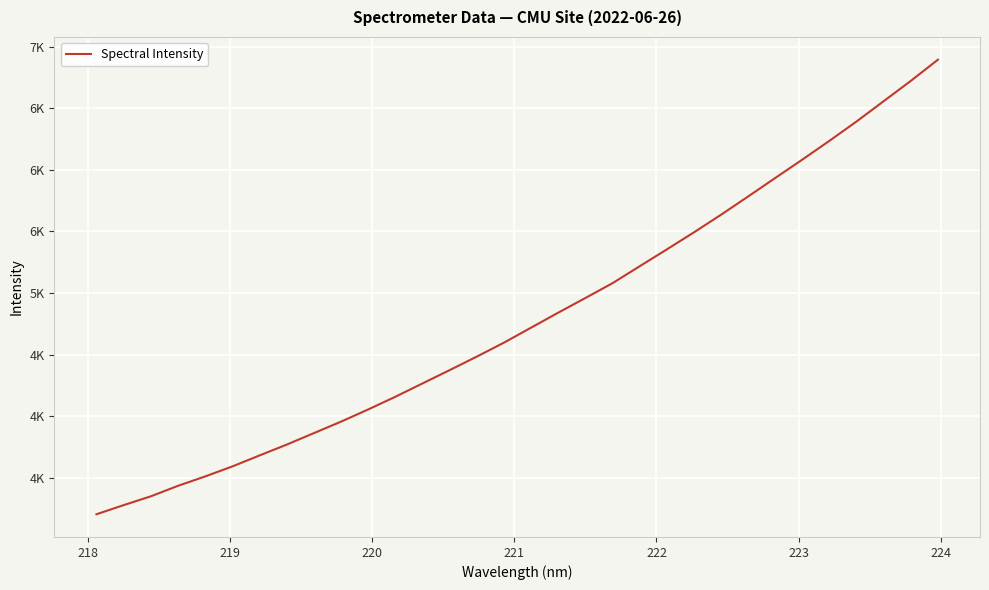

Does the chart display data point markers on the line(s)?

No